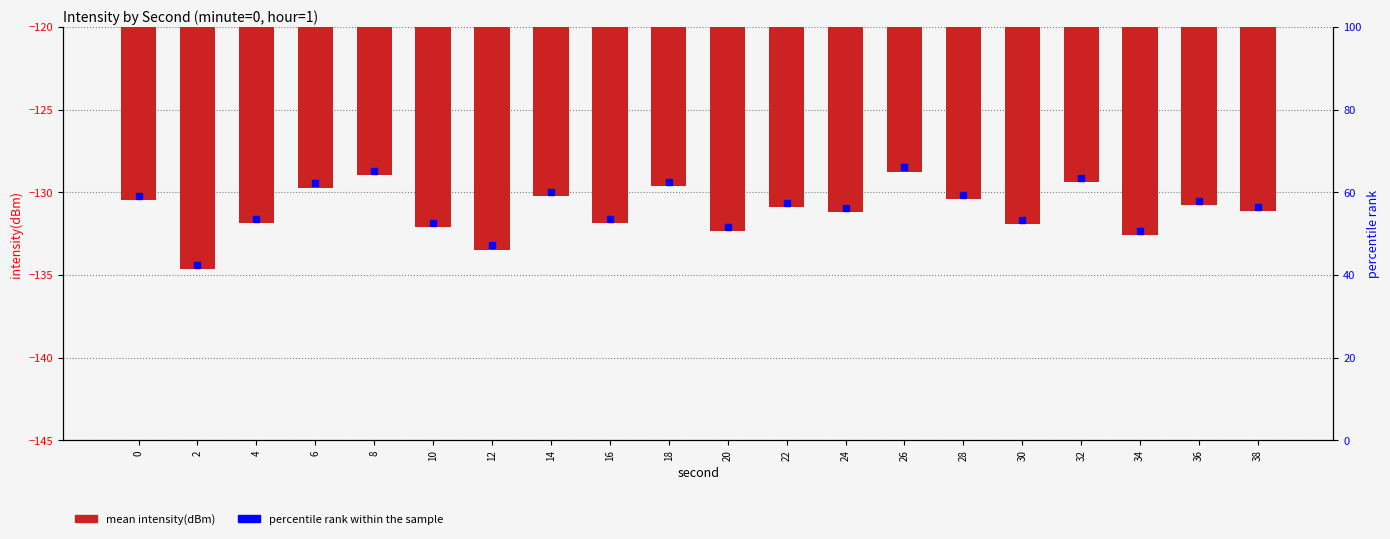

What is the sum of all mean intensity(dBm) values?

-2622.4